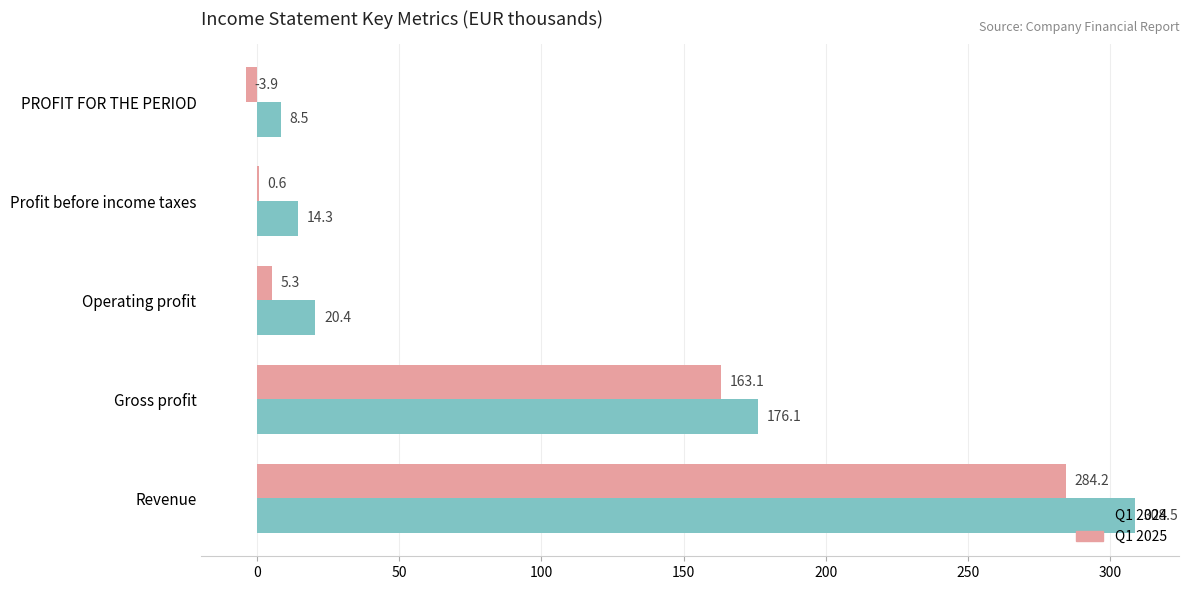

What is the sum of all Q1 2024 values?

527.8